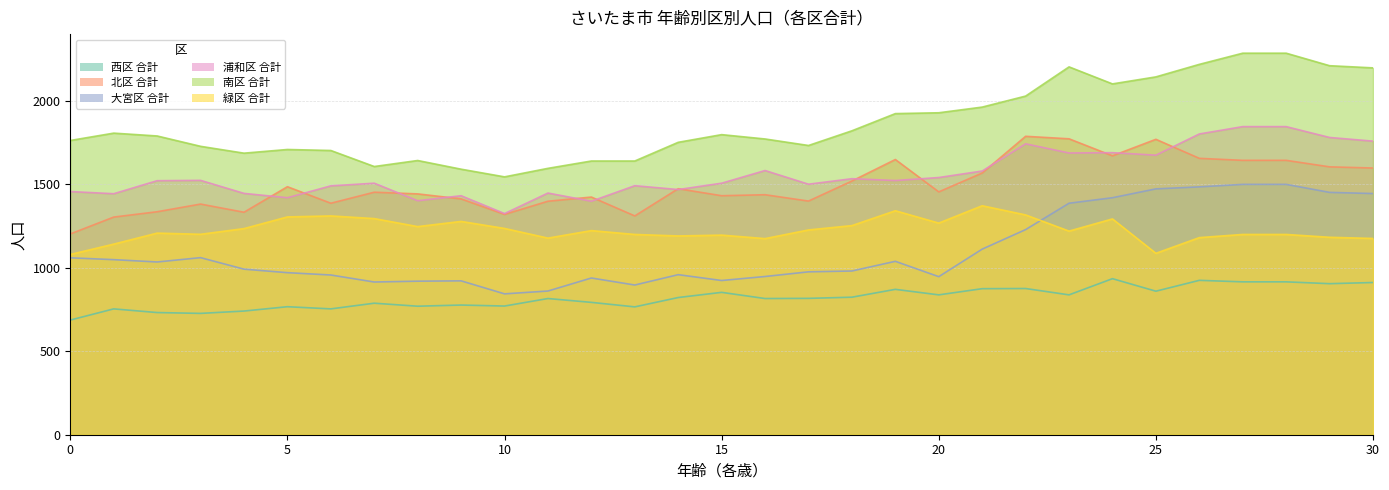

Does the chart have visible grid lines?

Yes